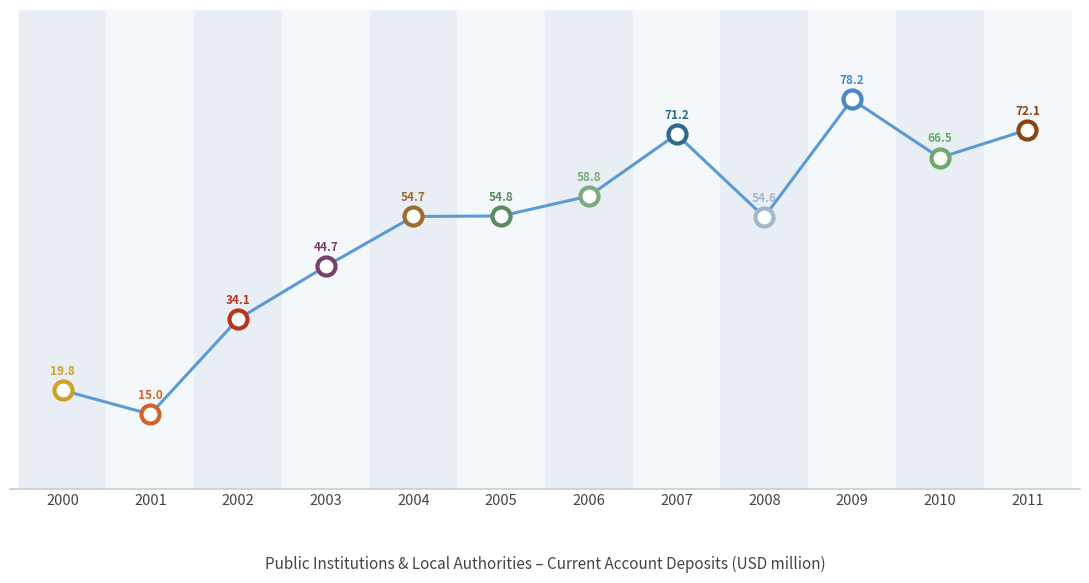

Does the chart have visible grid lines?

No